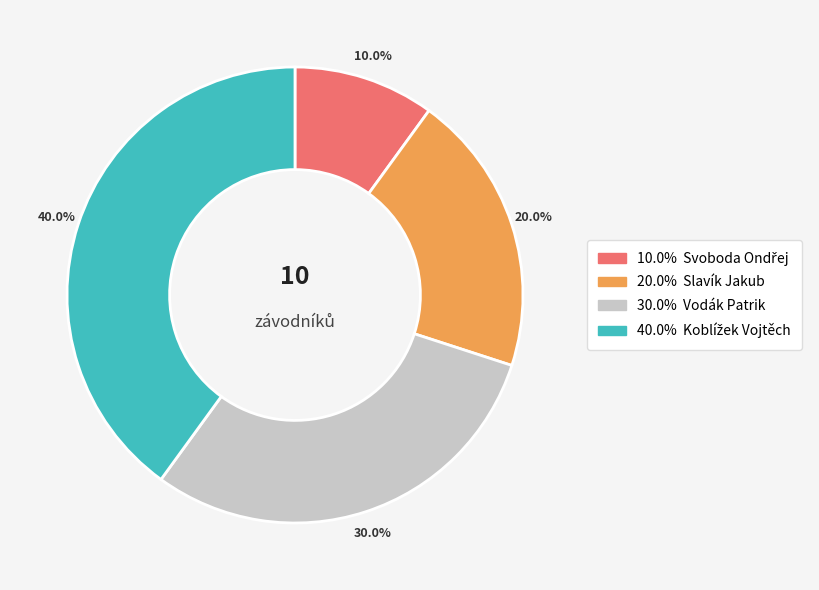

Does any single category account for the majority?

No